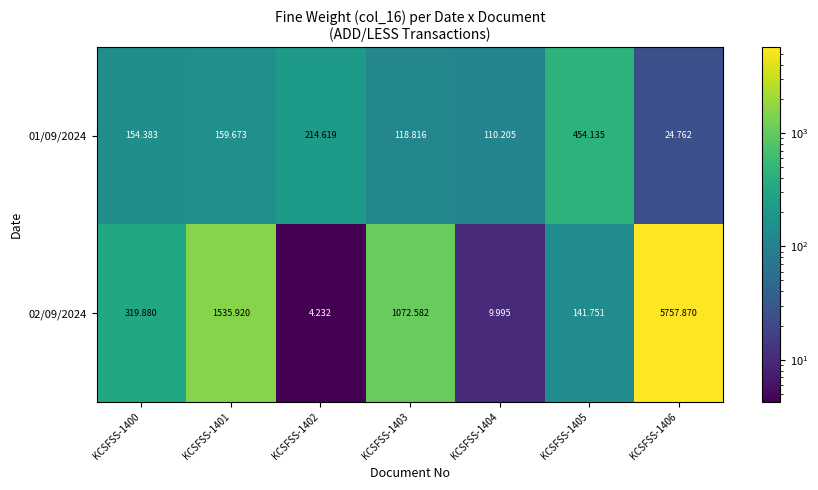

Is the value of 01/09/2024 at KCSFSS-1403 greater than the value of 02/09/2024 at KCSFSS-1404?

Yes